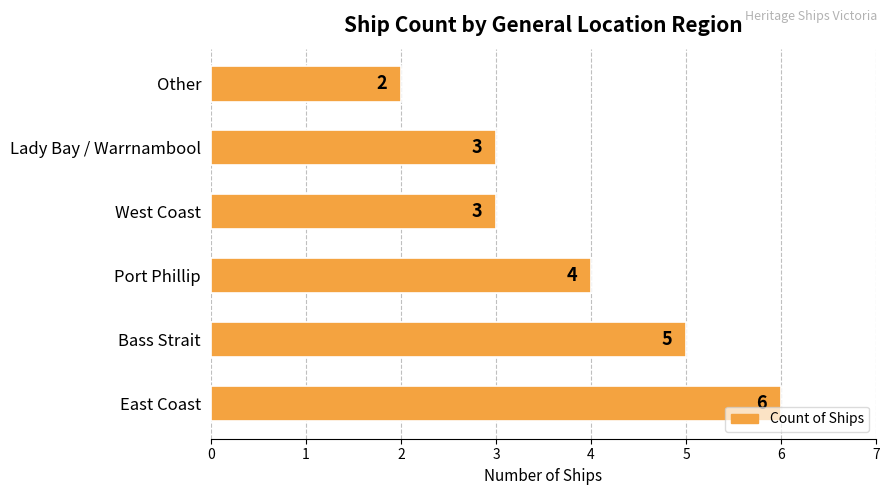

How many data points are less than 4?

3